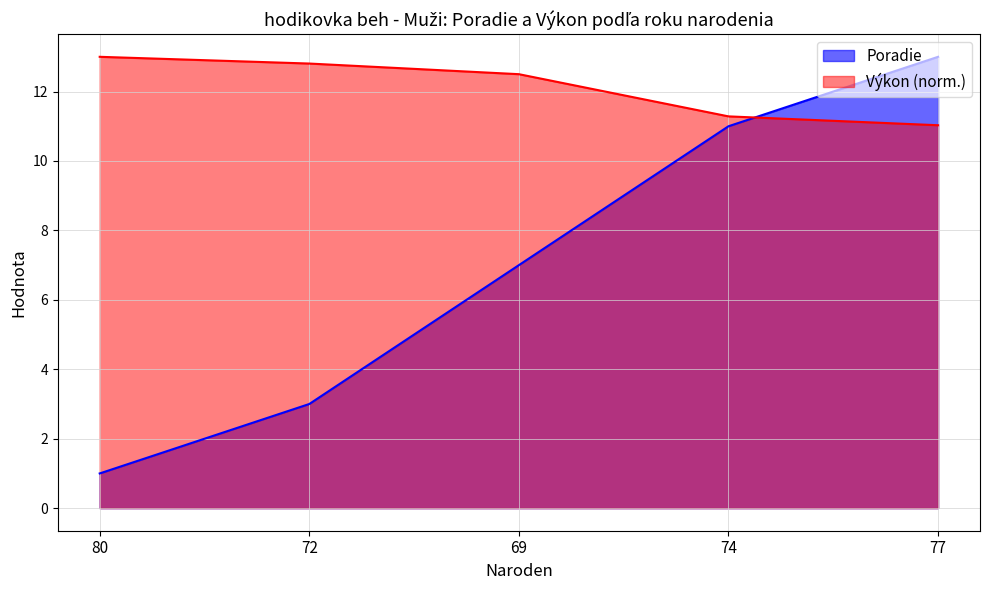

Reading left to right, extract all data points from this chart.

Poradie: 1.0	3.0	7.0	11.0	13.0
Výkon: 13.0	12.8	12.5	11.3	11.0